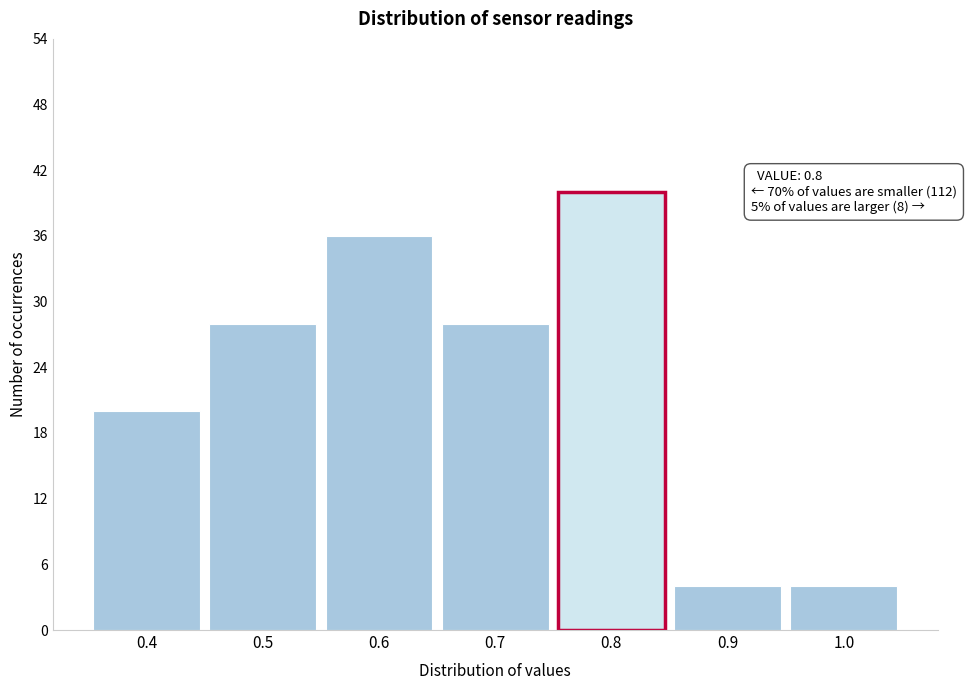

Which range on the x-axis has the tallest bar?

0.75 to 0.85